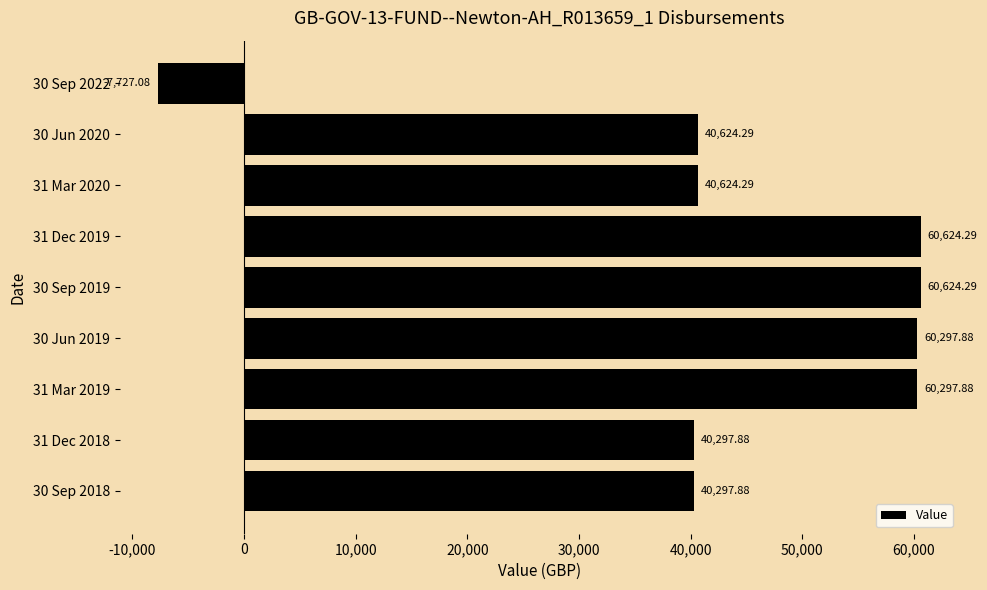

Between 31 Dec 2018 and 30 Jun 2019, which is larger?

30 Jun 2019